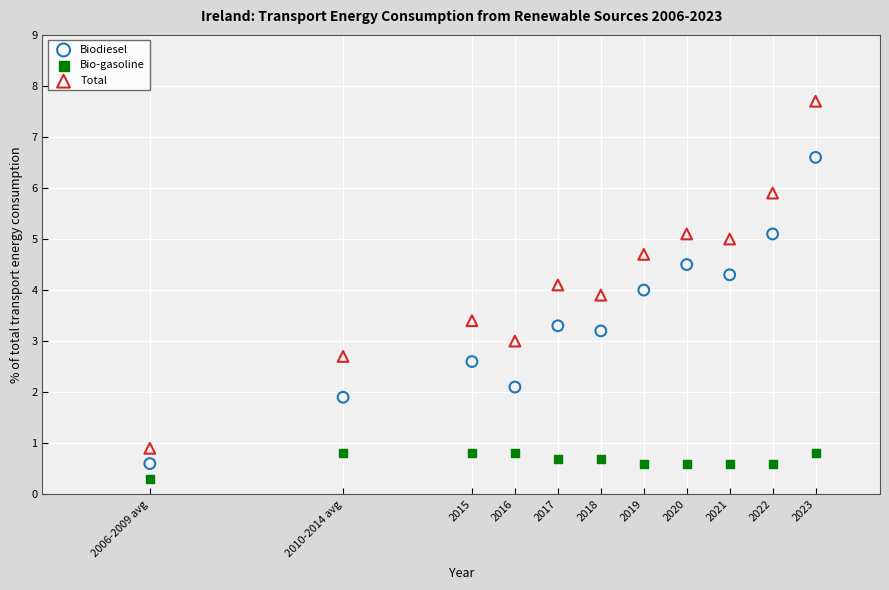

Which series has the largest Y range (max minus min)?

Total